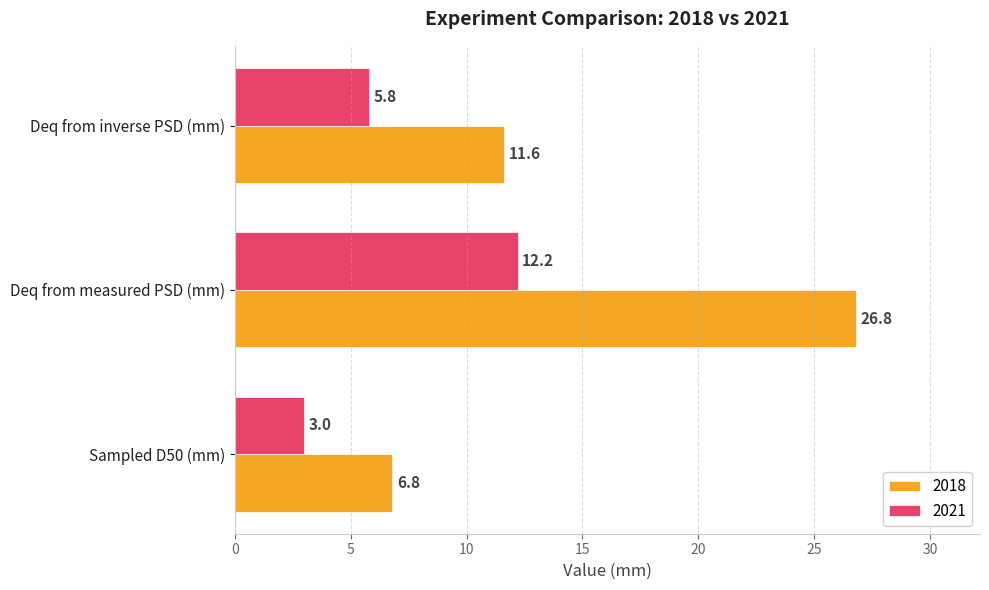

Is it true that 2021 equals 12.2 at Deq from measured PSD (mm)?

True